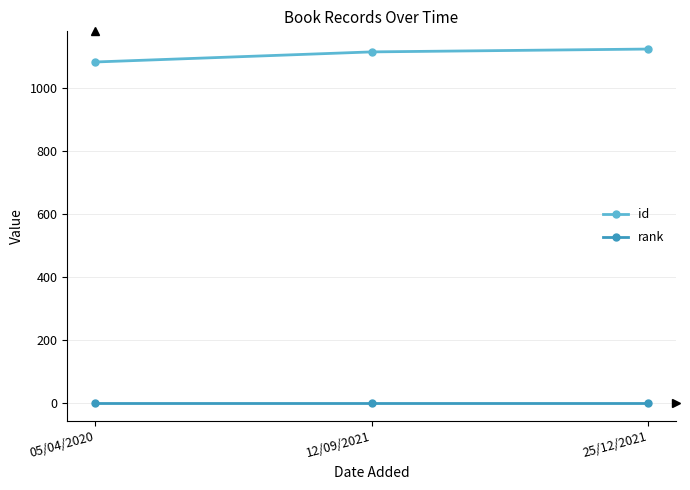

Between 05/04/2020 and 12/09/2021, which series saw the biggest shift?

id